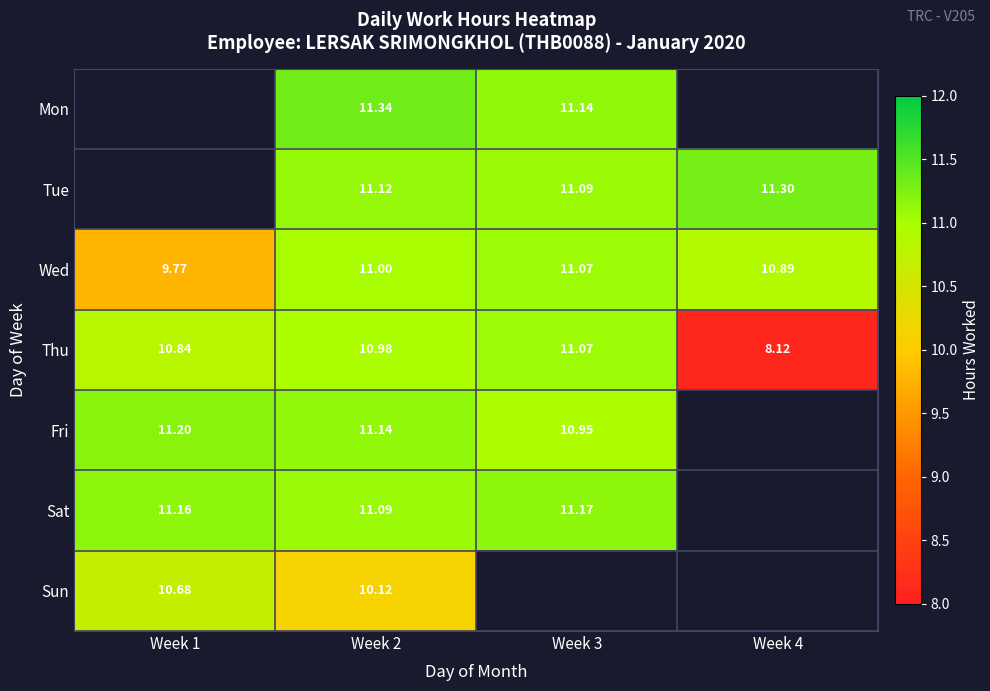

At Week 2, list the series in order from largest to smallest.

Mon, Fri, Tue, Sat, Wed, Thu, Sun